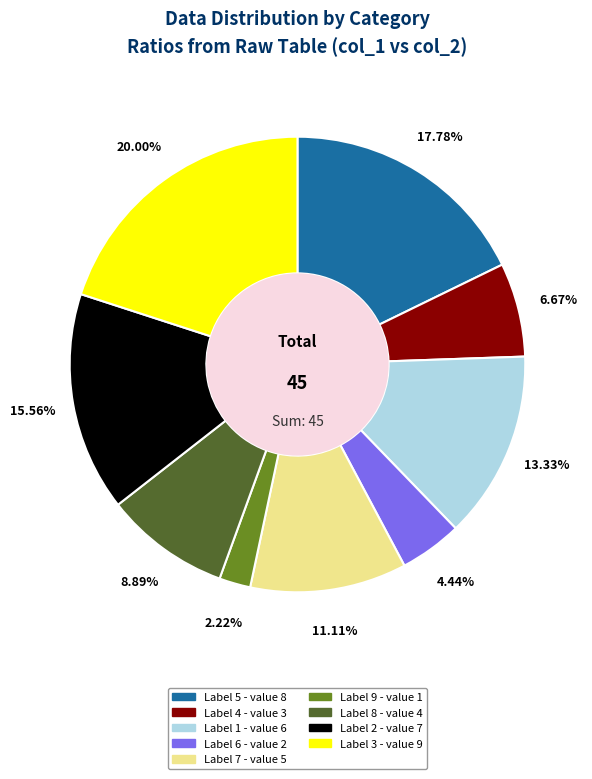

Is there a majority slice in this chart?

No